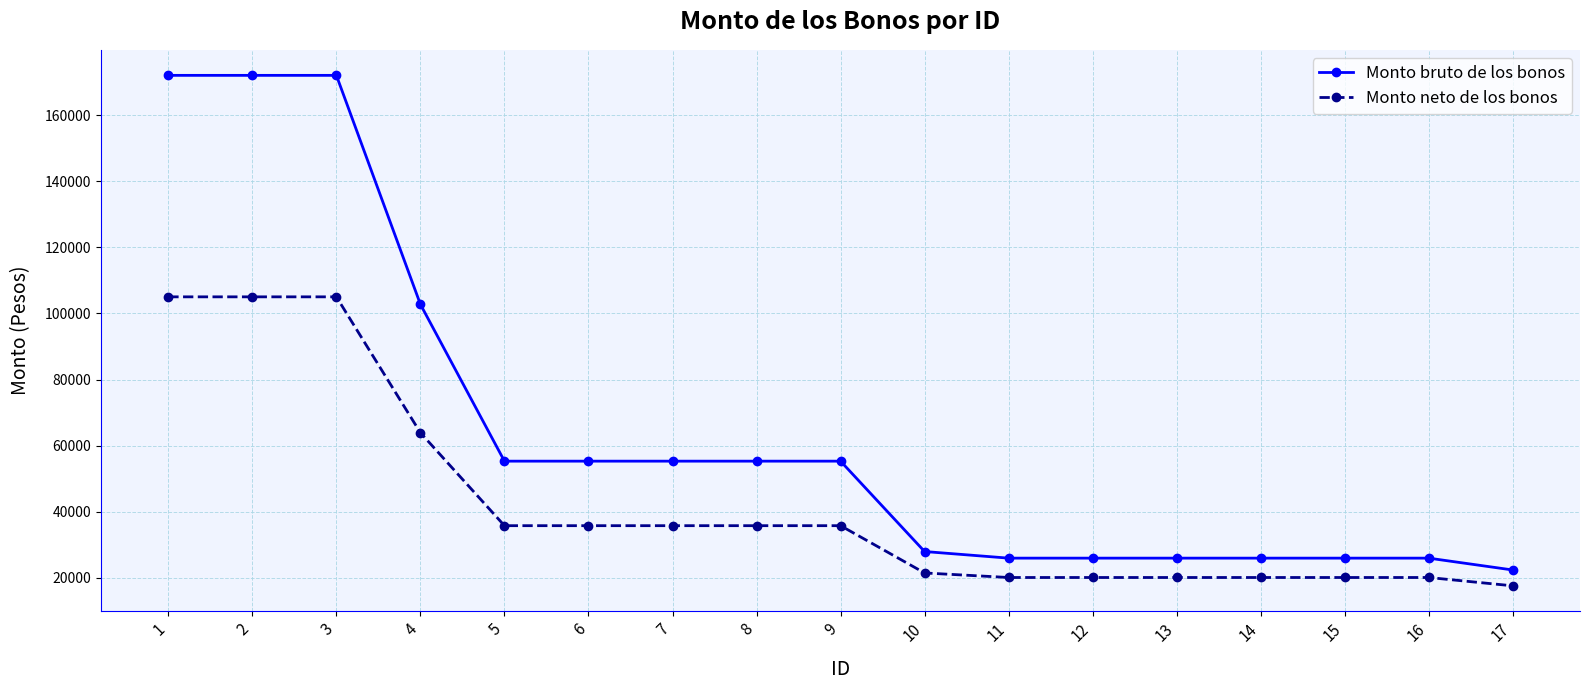

The value of Monto neto de los bonos at 14 is 20146.0. True or false?

True